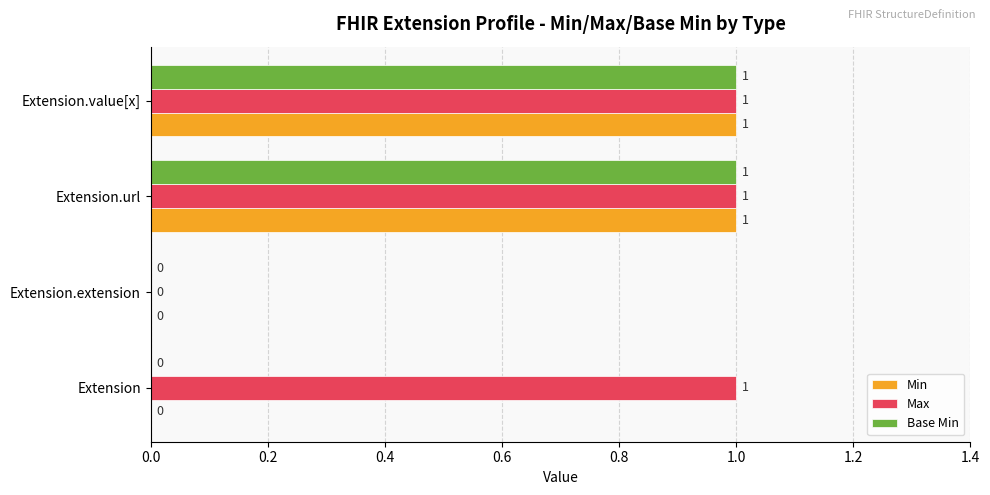

The value of Max at Extension is 1. True or false?

True